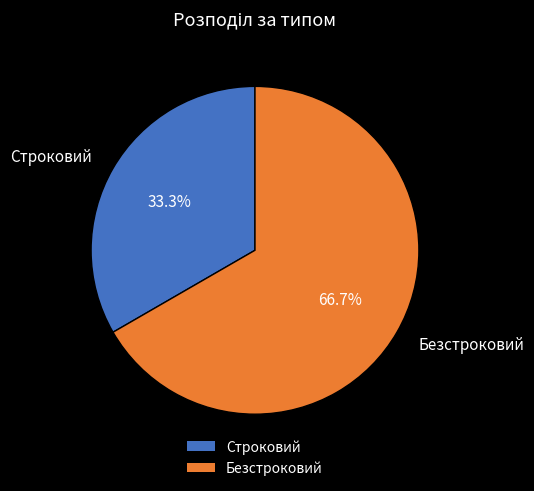

Which slice represents more than half of the pie?

Безстроковий